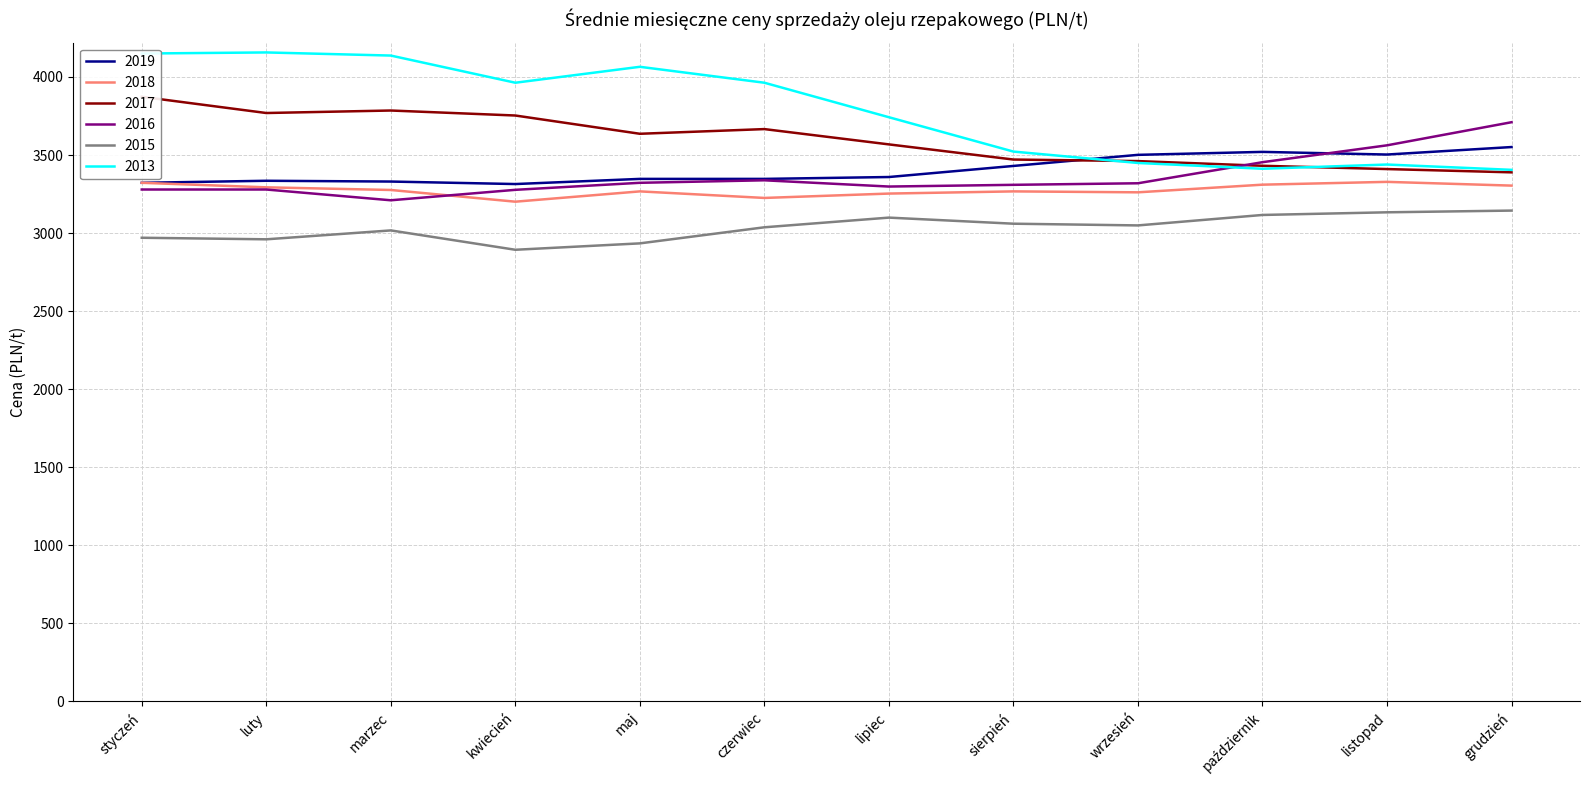

The 2017 series shows 2511 at czerwiec. True or false?

False